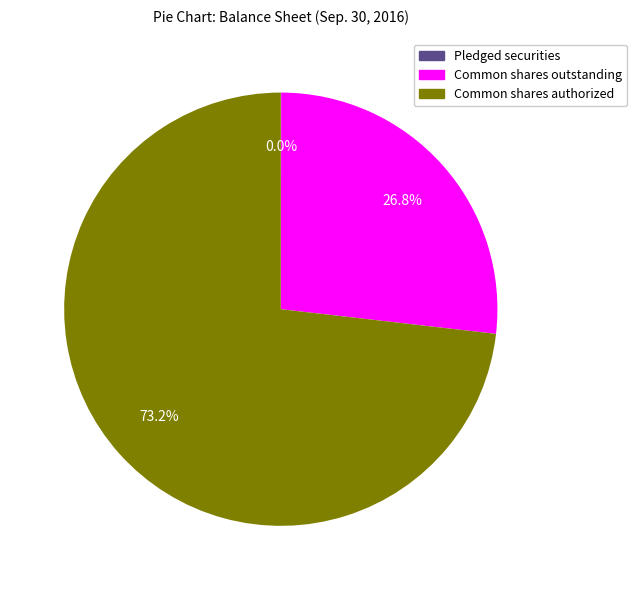

Is there a majority slice in this chart?

Yes